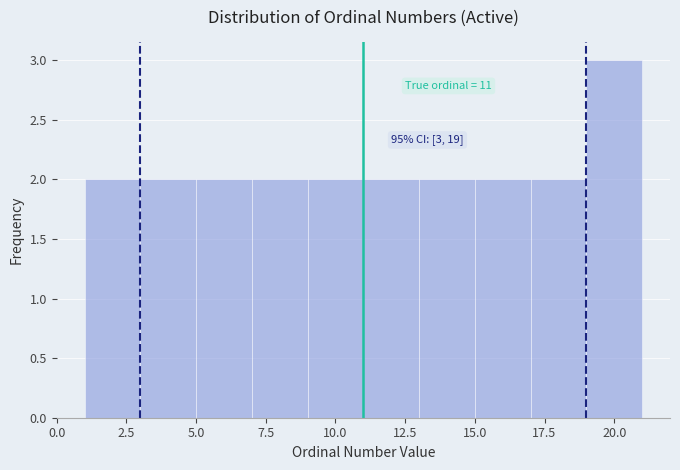

Over which range of the x-axis is the bar tallest?

19 to 21